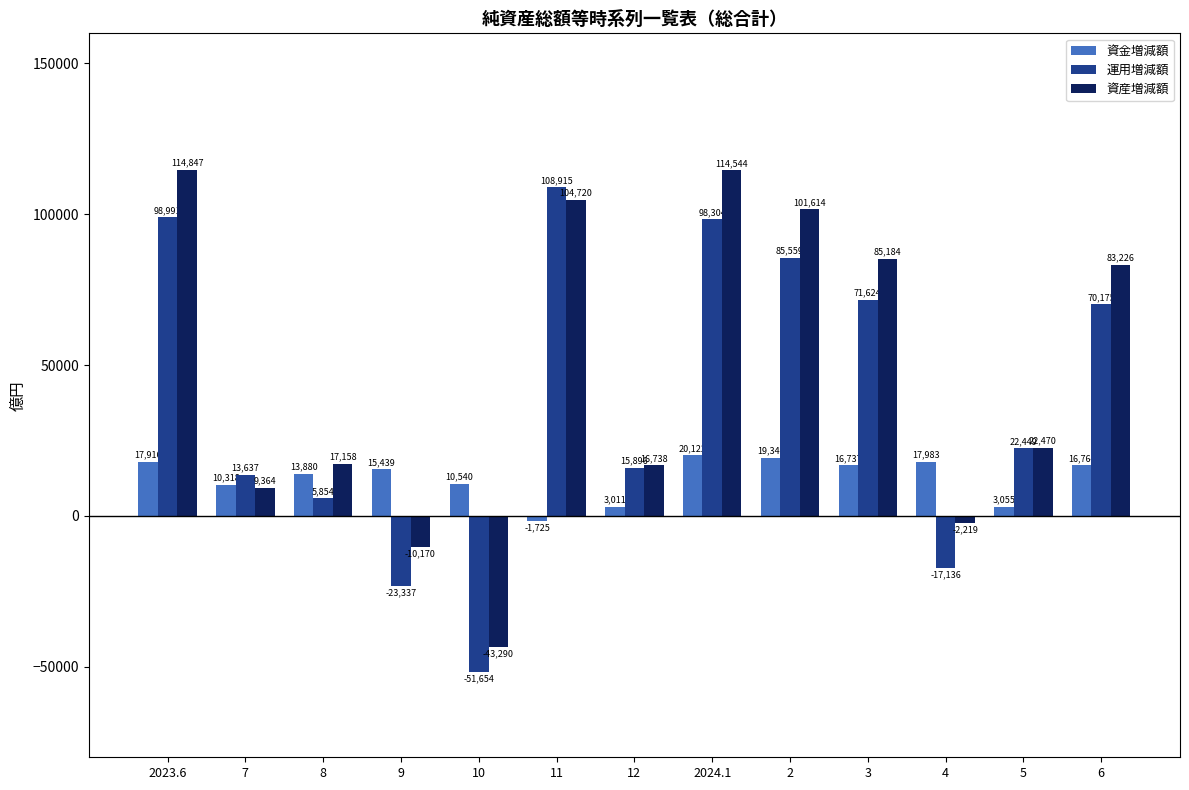

What is the label of the 11th bar from the right?

8